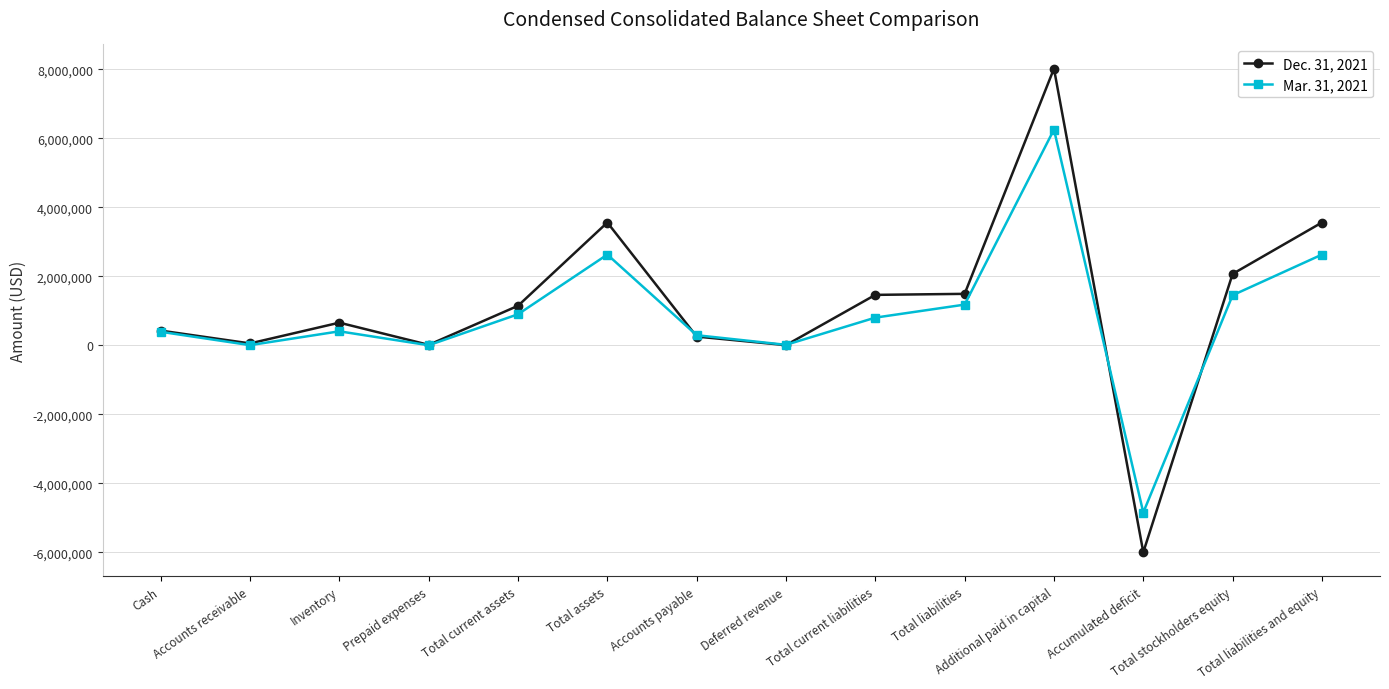

Which series has the largest range (max minus min)?

Dec. 31, 2021